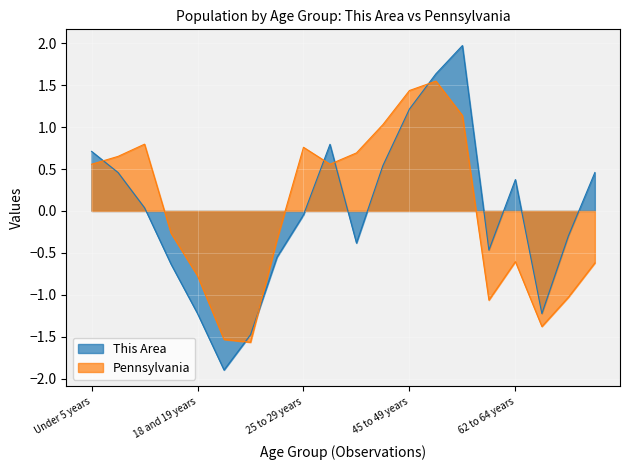

Which series has the largest range (max minus min)?

This Area